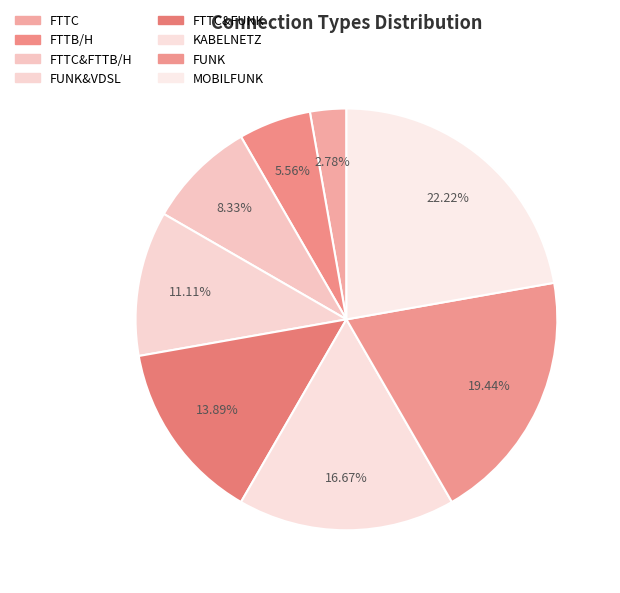

Is there any slice that represents more than half of the pie?

No